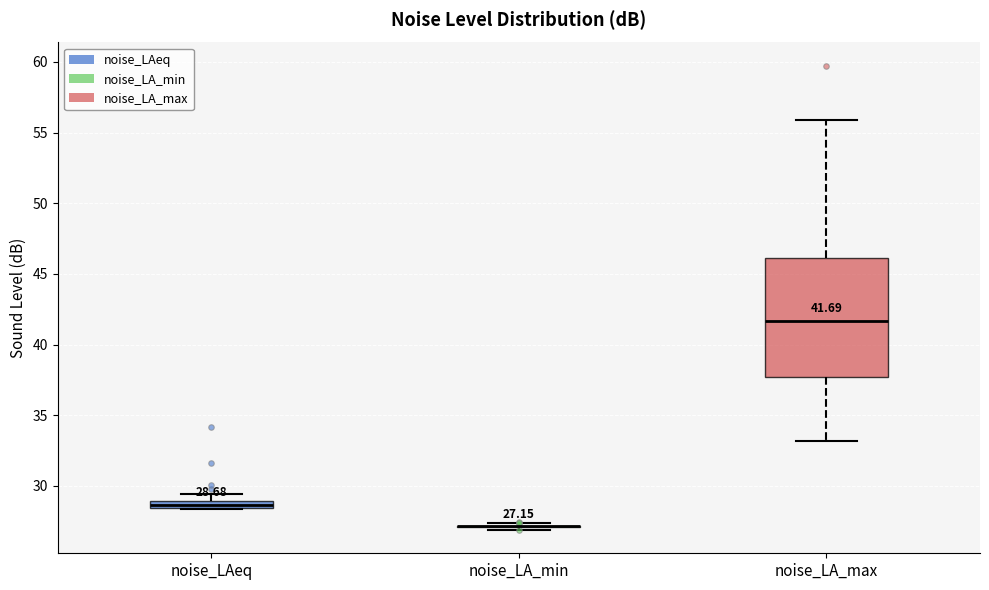

Comparing the boxes themselves (not the whiskers), which one is the tallest?

noise_LA_max